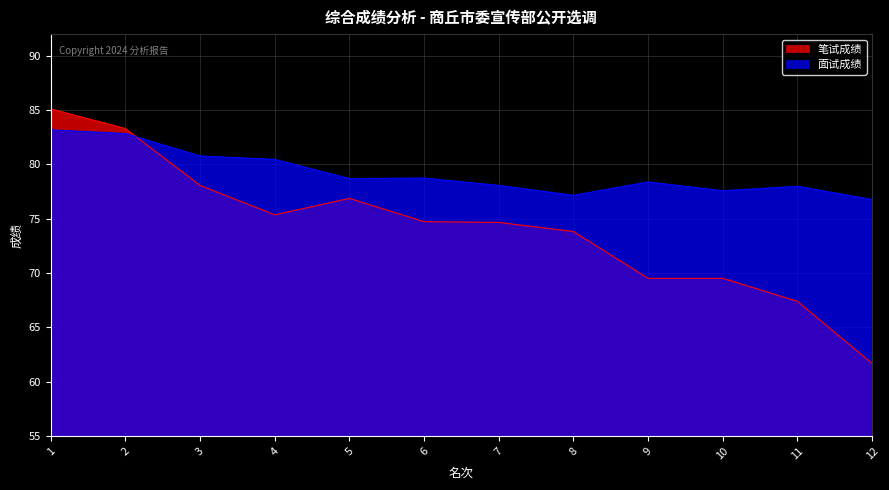

How many interior local peaks does the 面试成绩 series have?

3